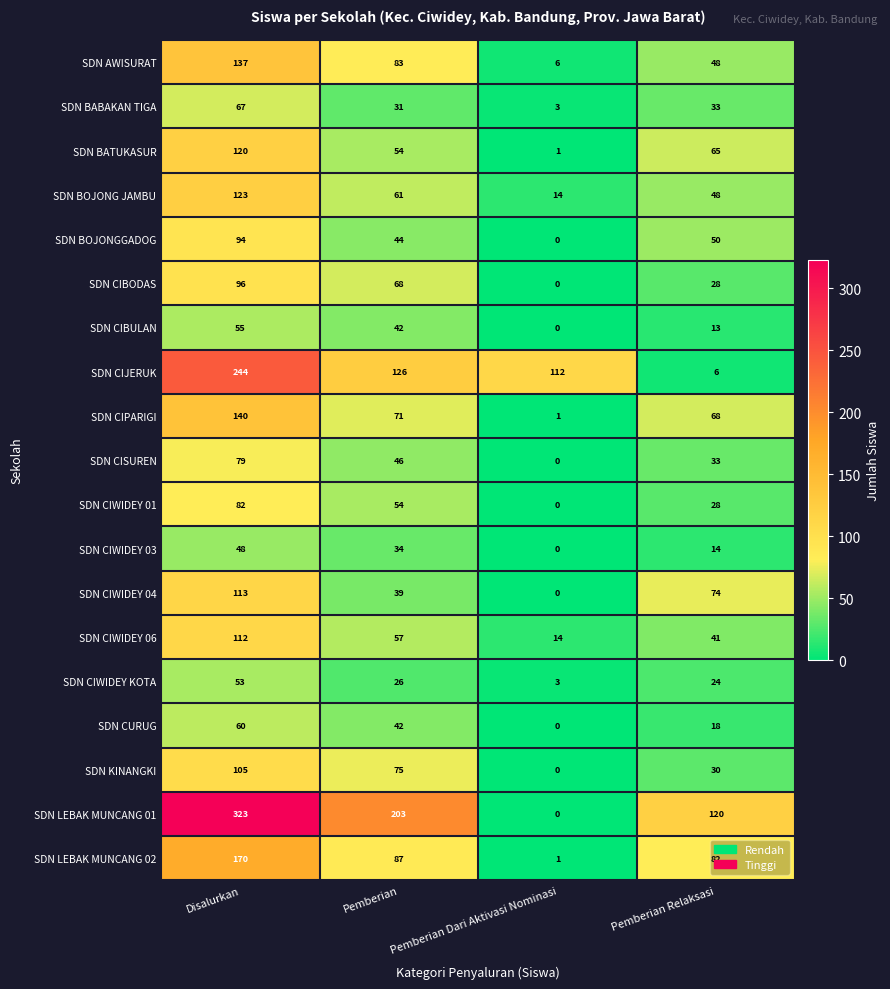

What is the total value across all series at Disalurkan?

2221